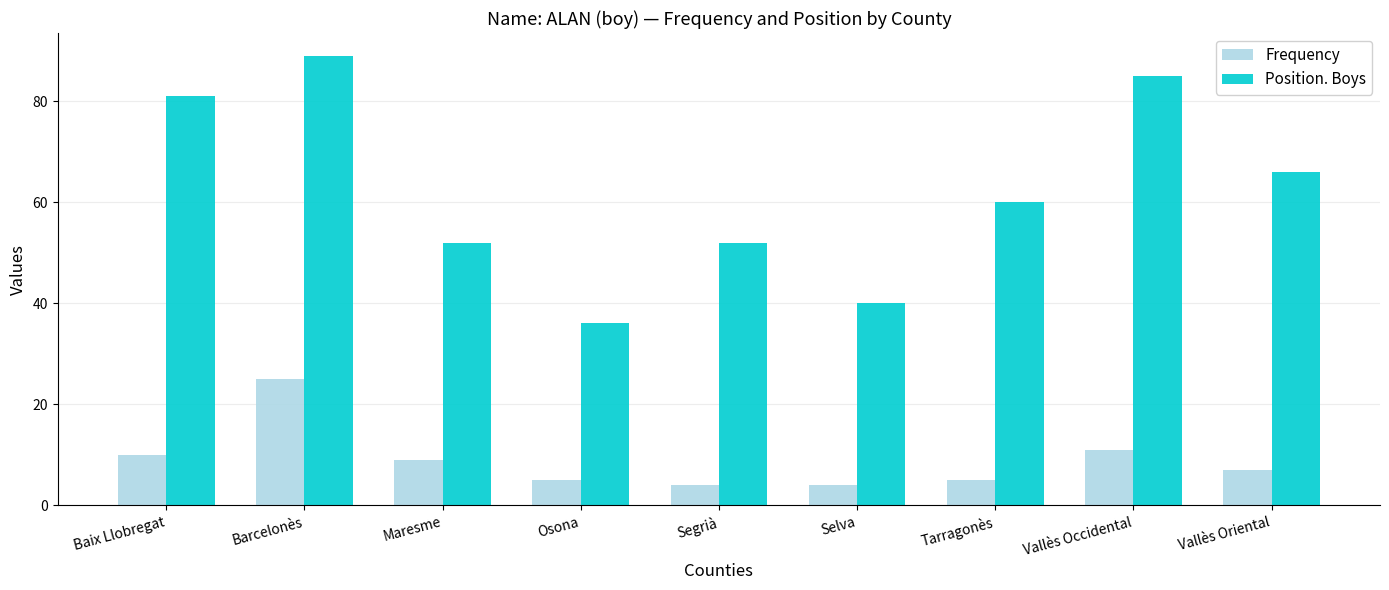

At which label does Frequency first exceed 7?

Baix Llobregat